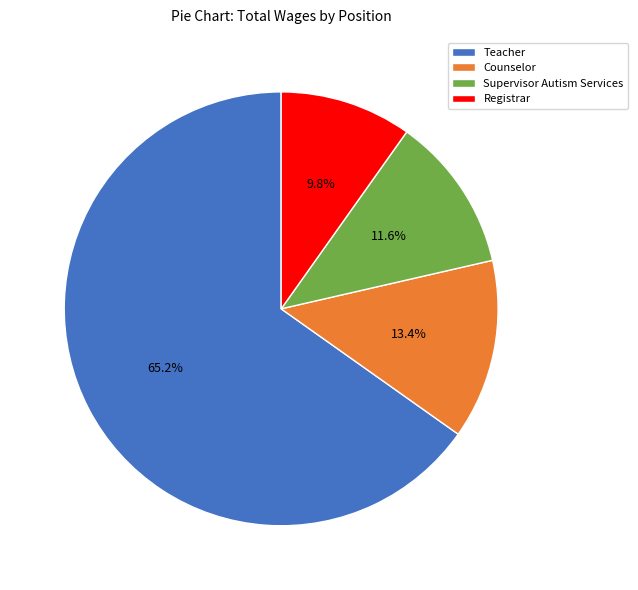

To the nearest percent, what is the combined percentage of Supervisor Autism Services and Teacher?

77%